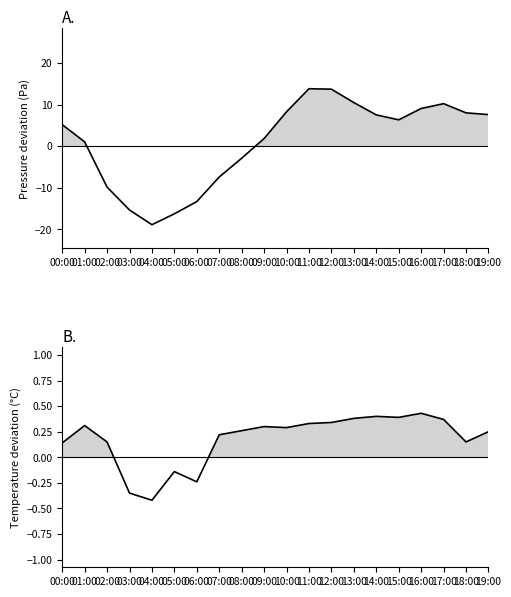

What is the sum of the temperature values at 05:00 and 09:00?

0.2